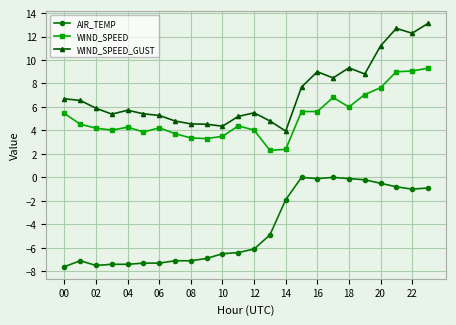

What is the value of the AIR_TEMP point at the 19th from the left?

-0.1